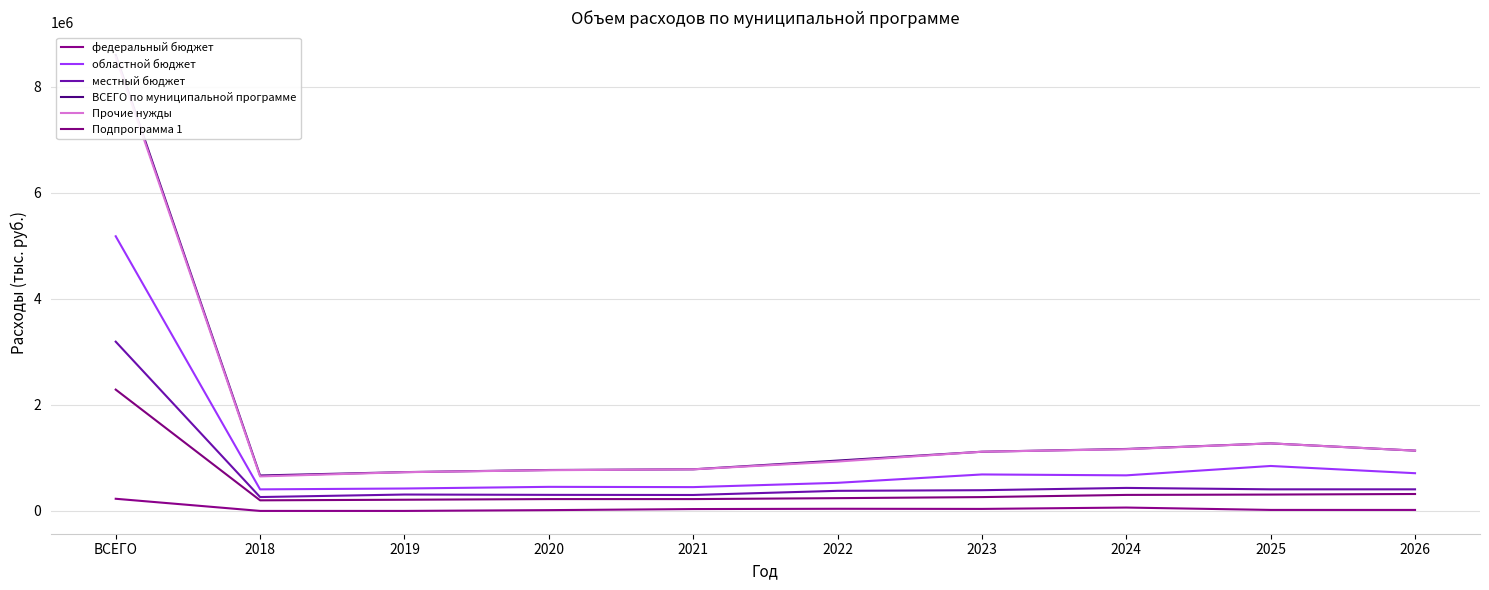

What position from the right is 2025?

2